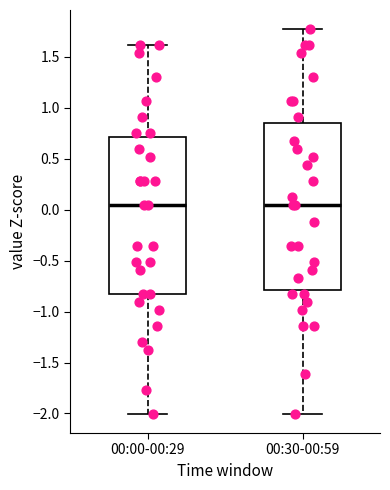

Reading left to right, transcribe this box plot: for each box, give where its median line is, the range the box spans, and where its two whiskers end, as read against the y-axis. The values are not printed on the chart, so give them approximately, as read against the axis.

00:00-00:29: median 0.05, box -0.80 to 0.70, whiskers -2.00 to 1.60
00:30-00:59: median 0.05, box -0.80 to 0.85, whiskers -2.00 to 1.75